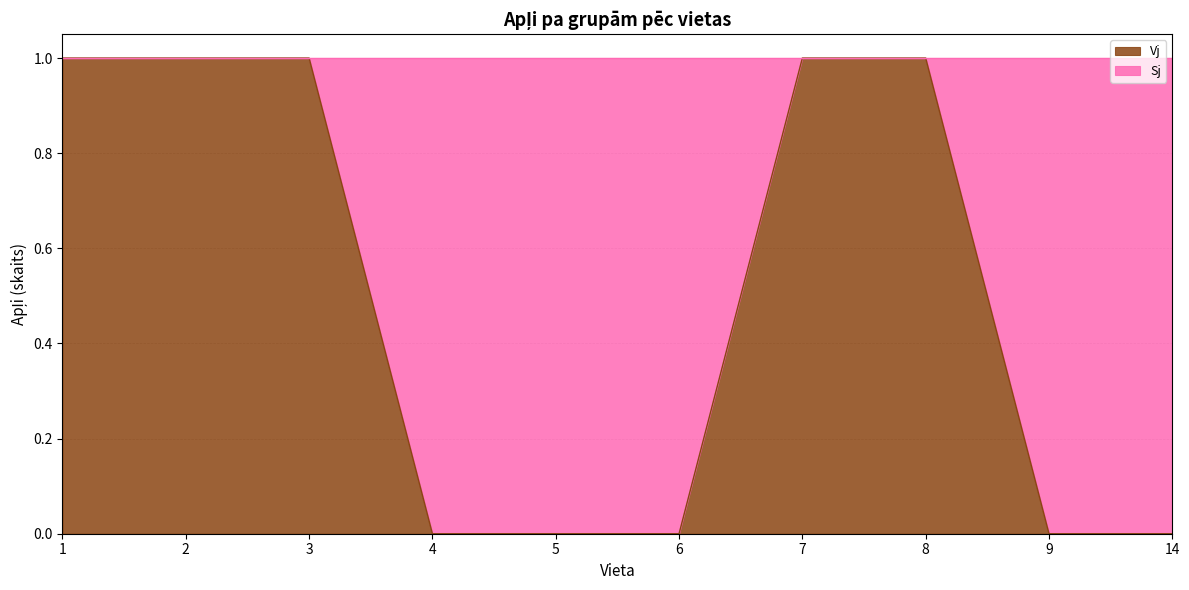

Reading right to left, extract all data points from this chart.

0	0	1	1	0	0	0	1	1	1